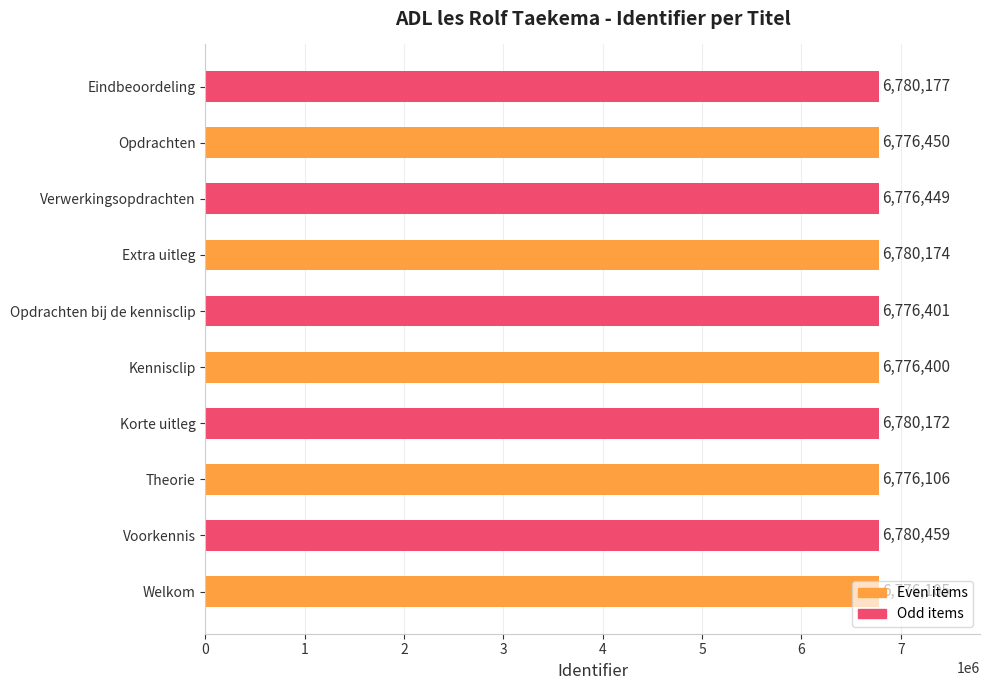

Is it true that the value at Theorie is 3057446?

False